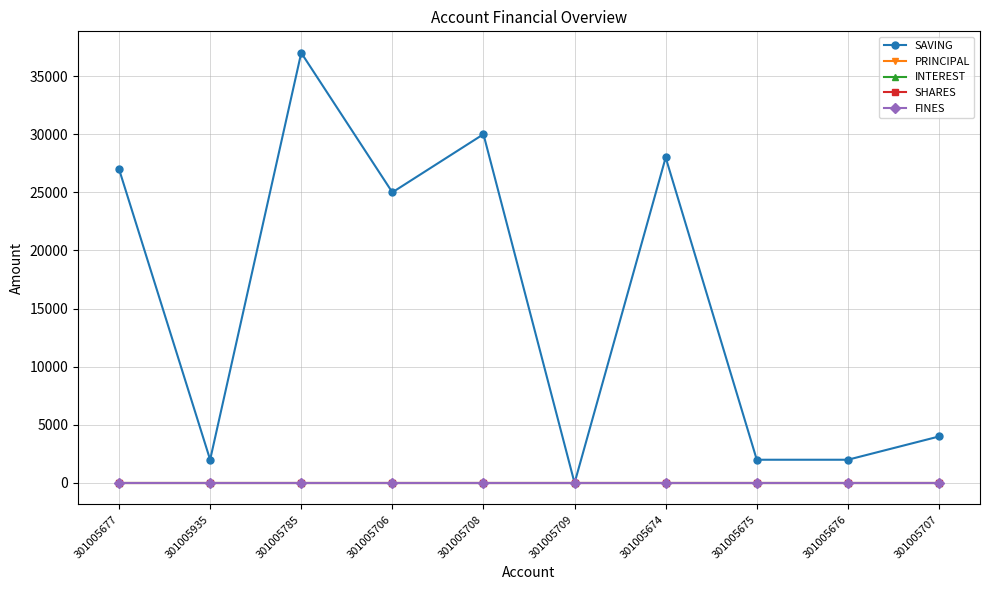

Does the chart have visible grid lines?

Yes